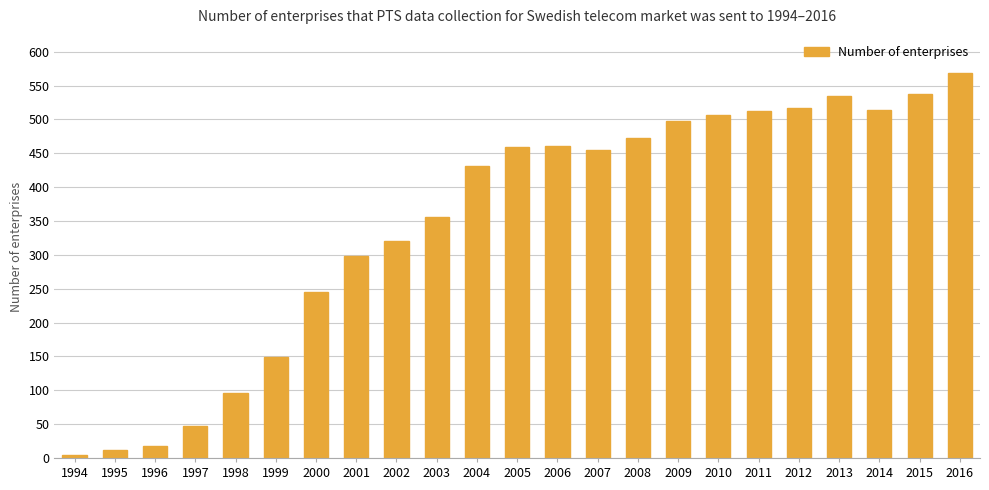

How many bars are there in total?

23